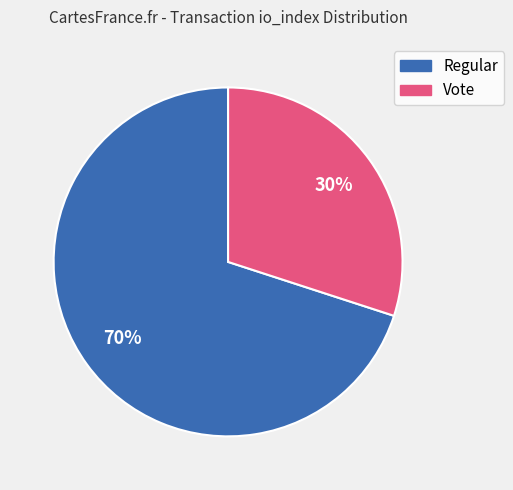

To the nearest percent, what is the average slice percentage?

50%